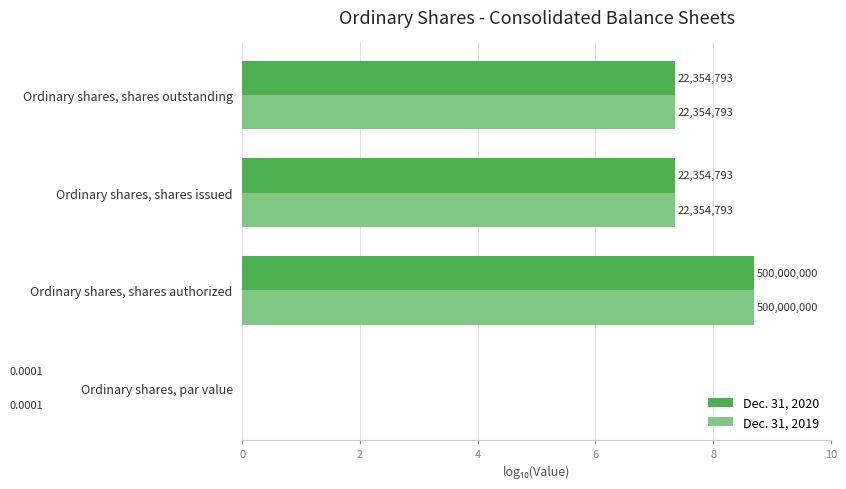

At Ordinary shares, par value, list the series in order from smallest to largest.

Dec. 31, 2020, Dec. 31, 2019